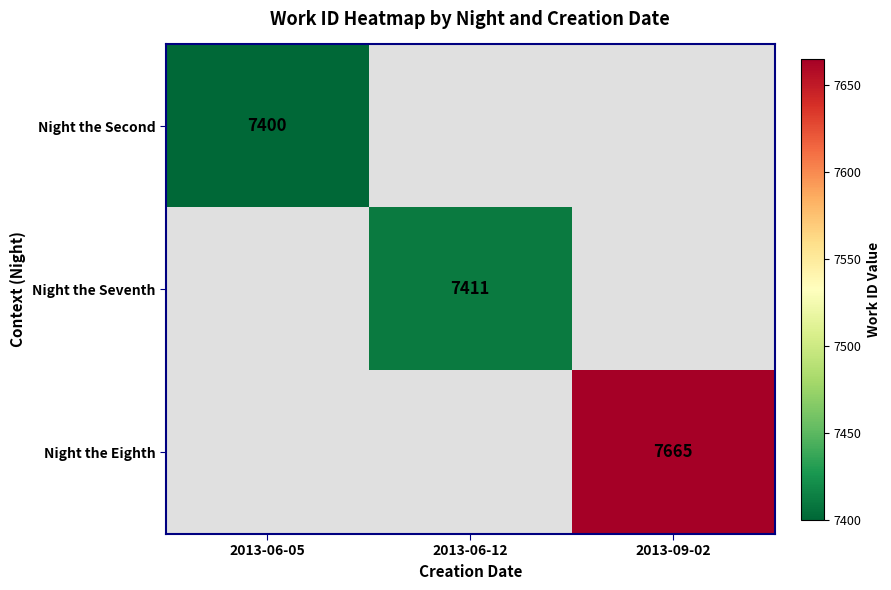

Is it true that Night the Second equals 7400 at 2013-06-05?

True